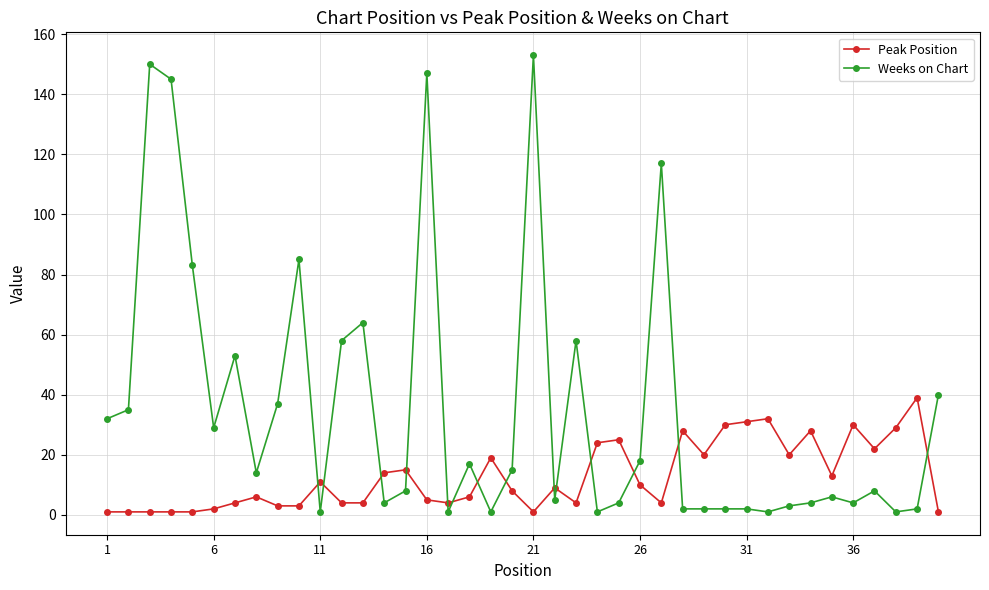

True or false: Peak Position and Weeks on Chart cross at least once.

True